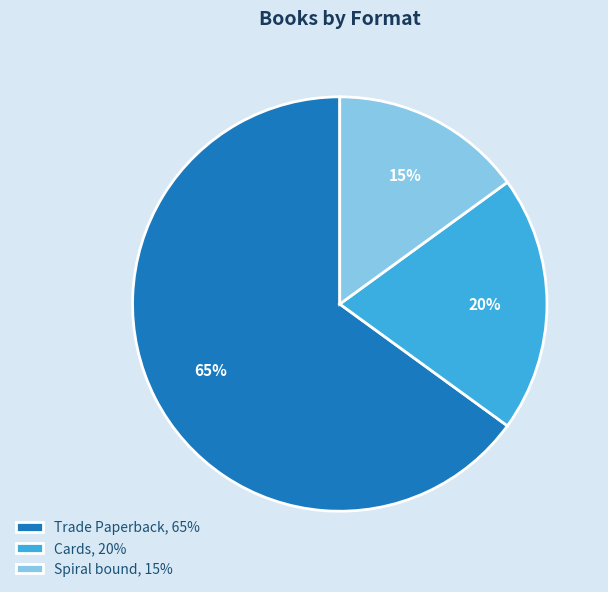

Which category has the smallest portion of the pie?

Spiral bound